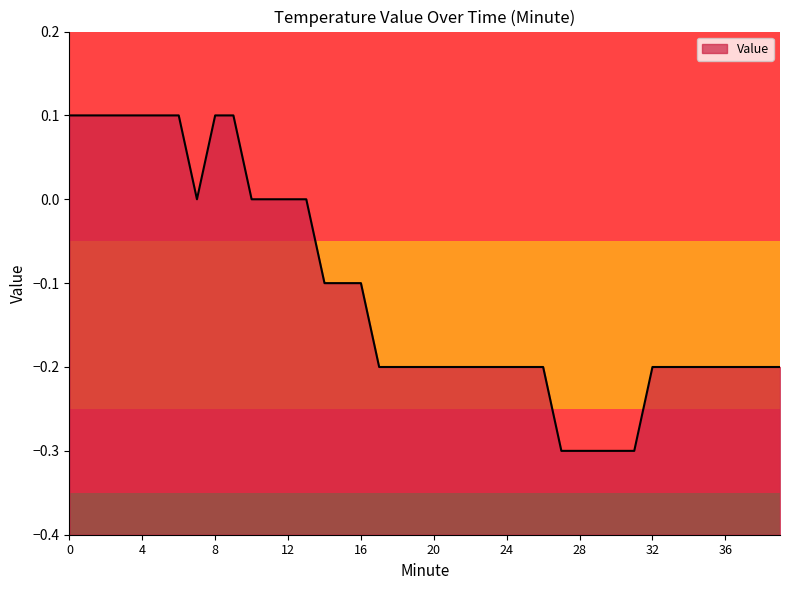

What is the value of the 40th point from the left?

-0.2